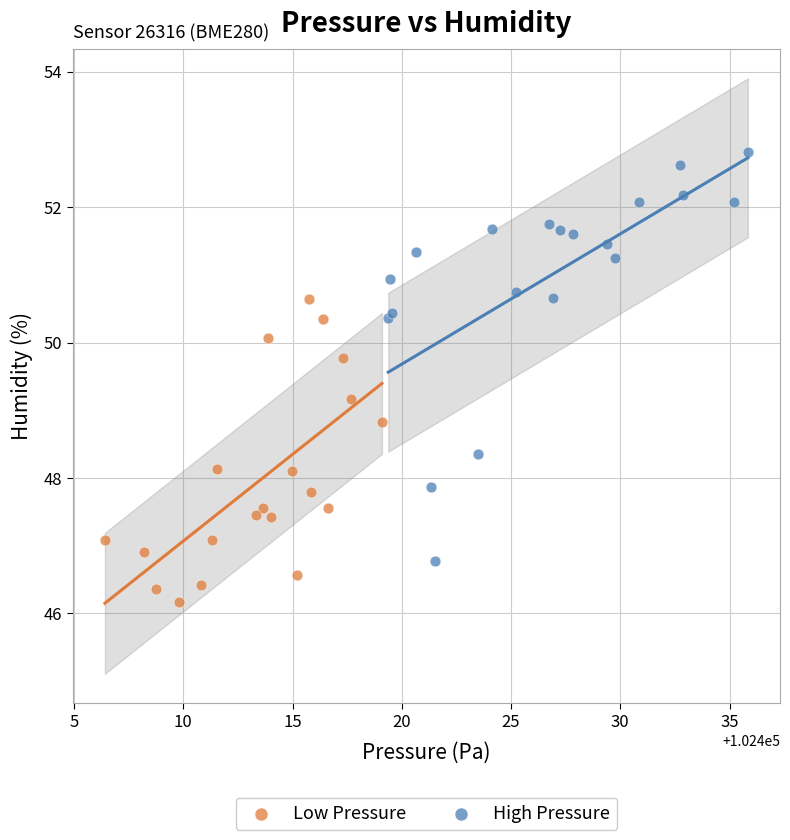

Which series contains the lowest Y value?

Low Pressure